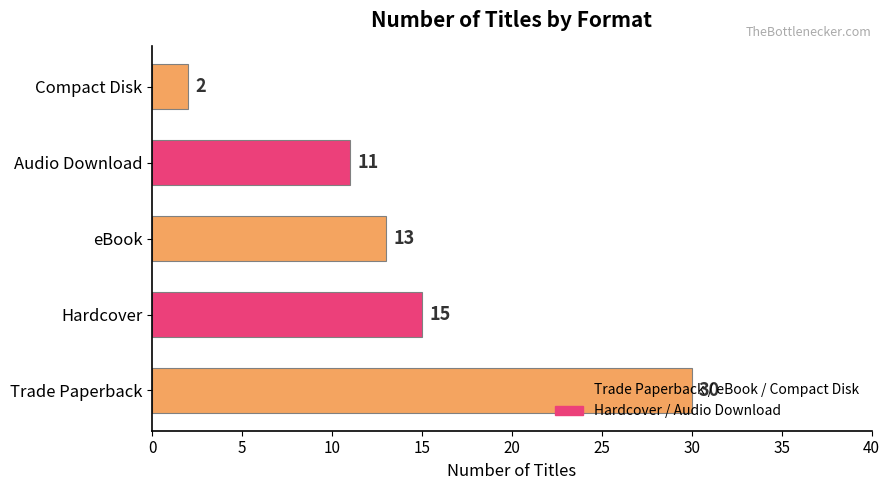

The value at Audio Download is 11. True or false?

True